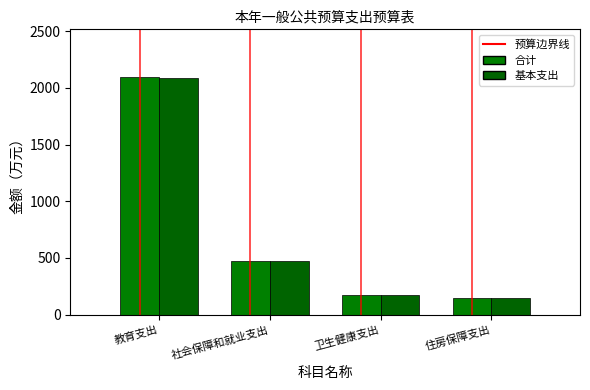

The value of 合计 at 卫生健康支出 is 170.5. True or false?

True